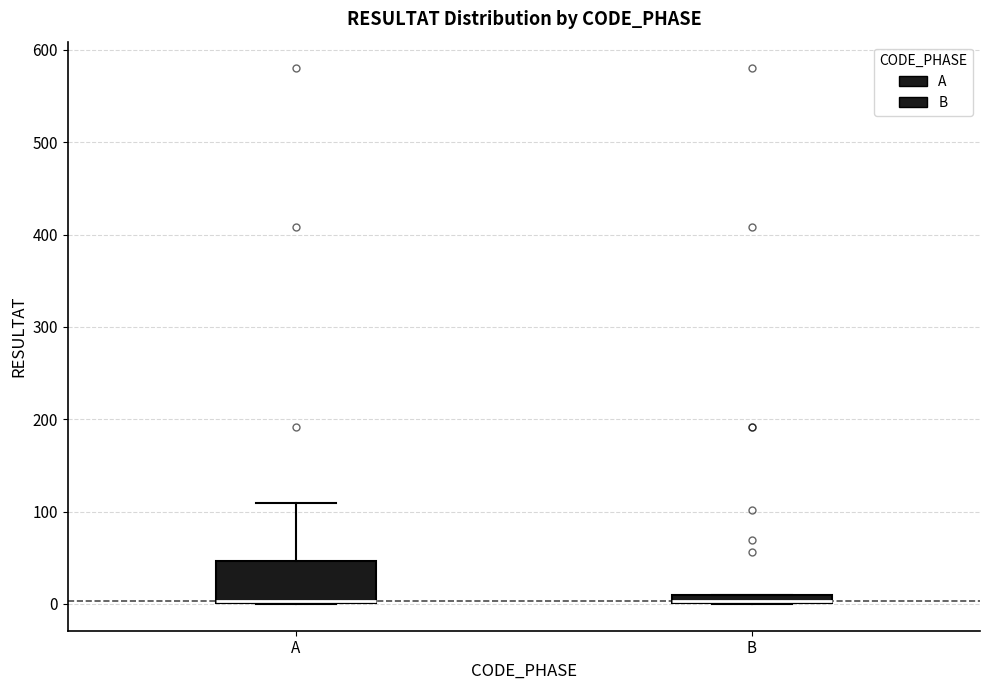

Which box is the tallest, from its lower edge to its upper edge?

A